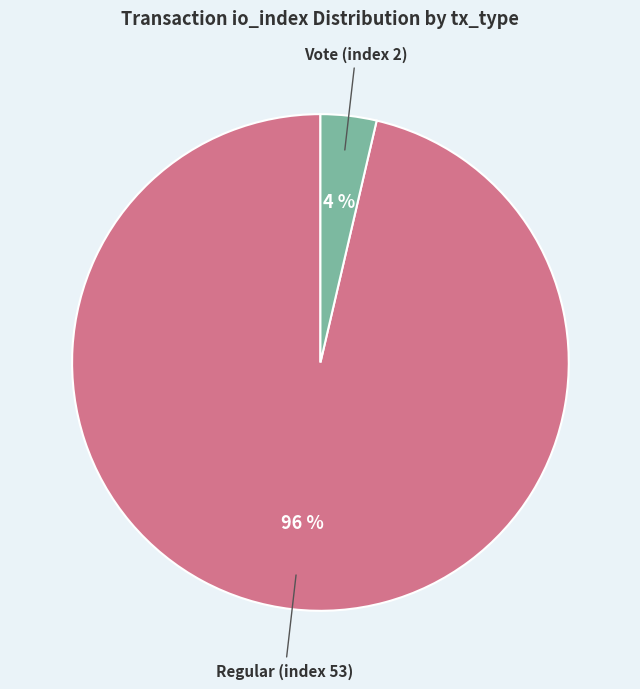

Is there any slice that represents more than half of the pie?

Yes